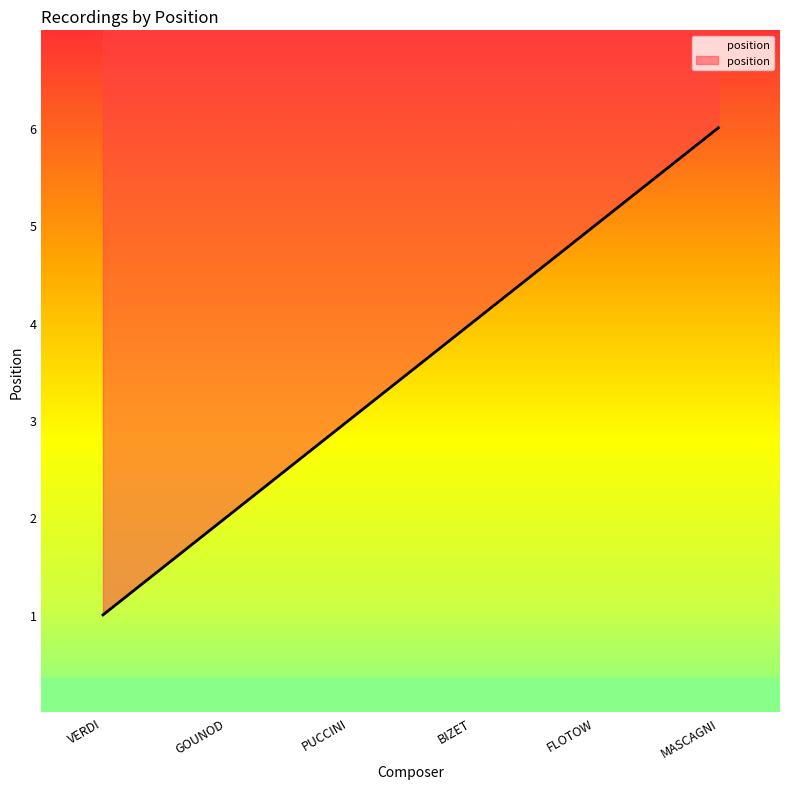

True or false: there are more than 0 points higher than both neighbors.

False